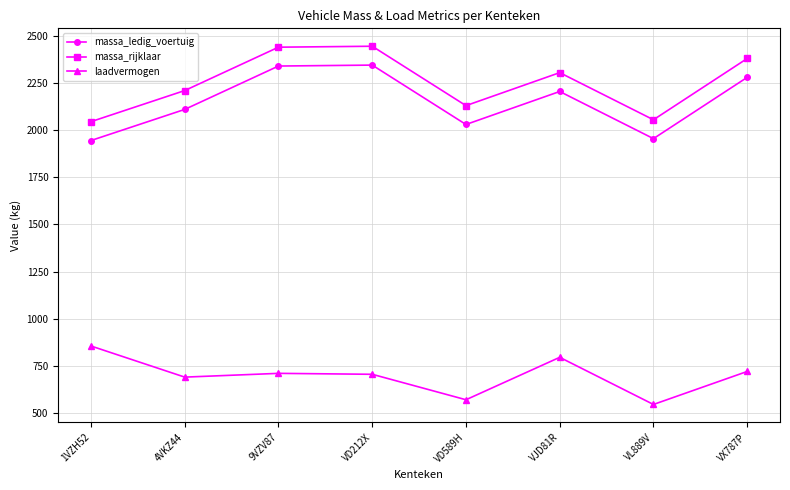

What is the label of the 1st point from the left?

1VZH52